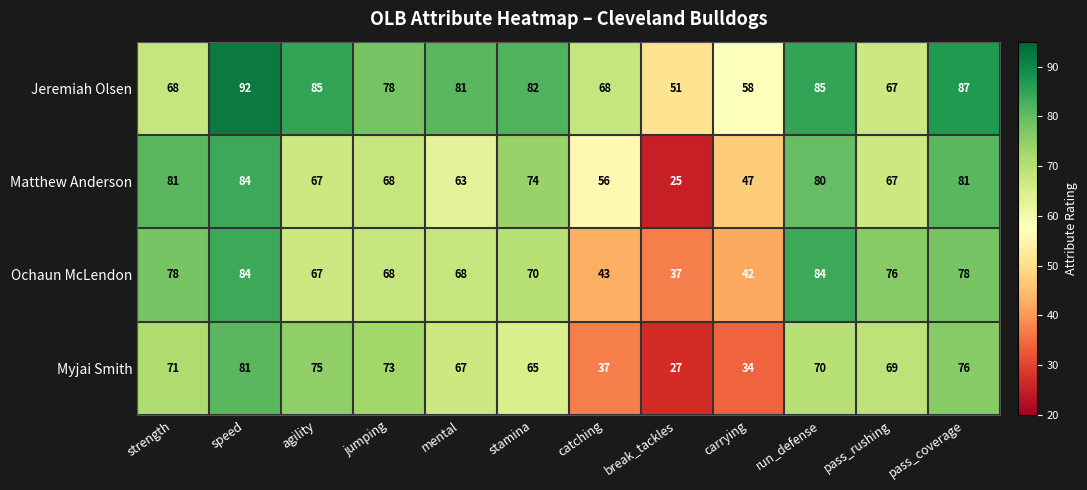

At which label does Jeremiah Olsen first exceed 81?

speed